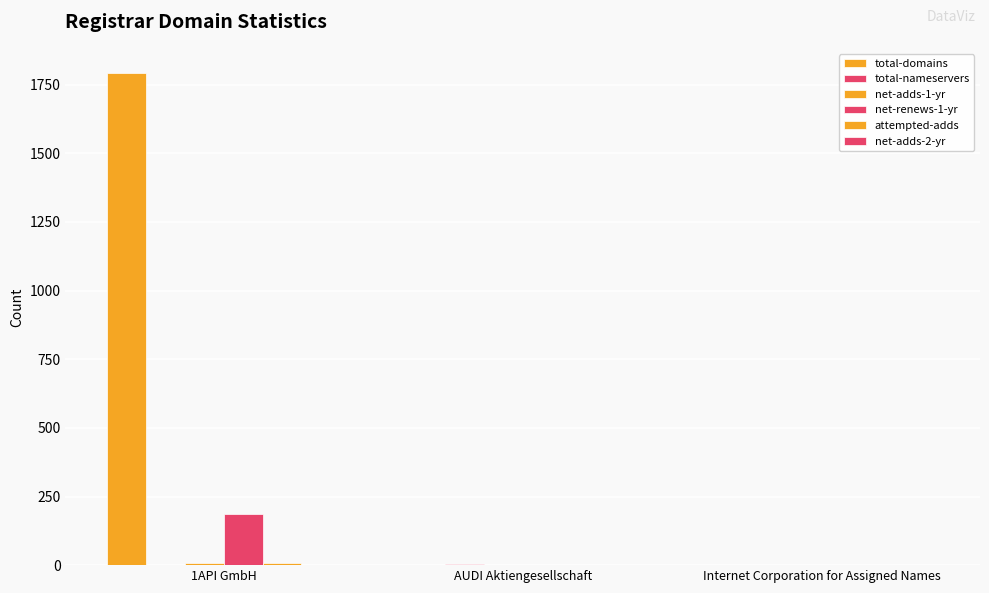

Reading left to right, extract all data points from this chart.

total-domains: 1791	1	1
total-nameservers: 0	4	0
net-adds-1-yr: 6	0	0
net-renews-1-yr: 185	0	0
attempted-adds: 6	0	0
net-adds-2-yr: 0	0	0